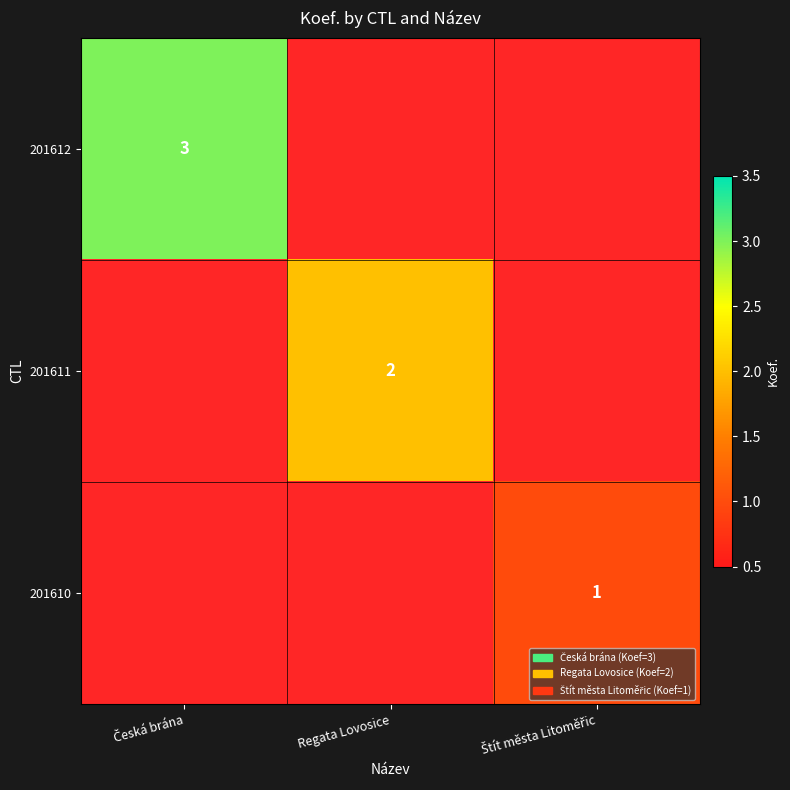

Which category has the lowest value in the 201610 series?

Česká brána